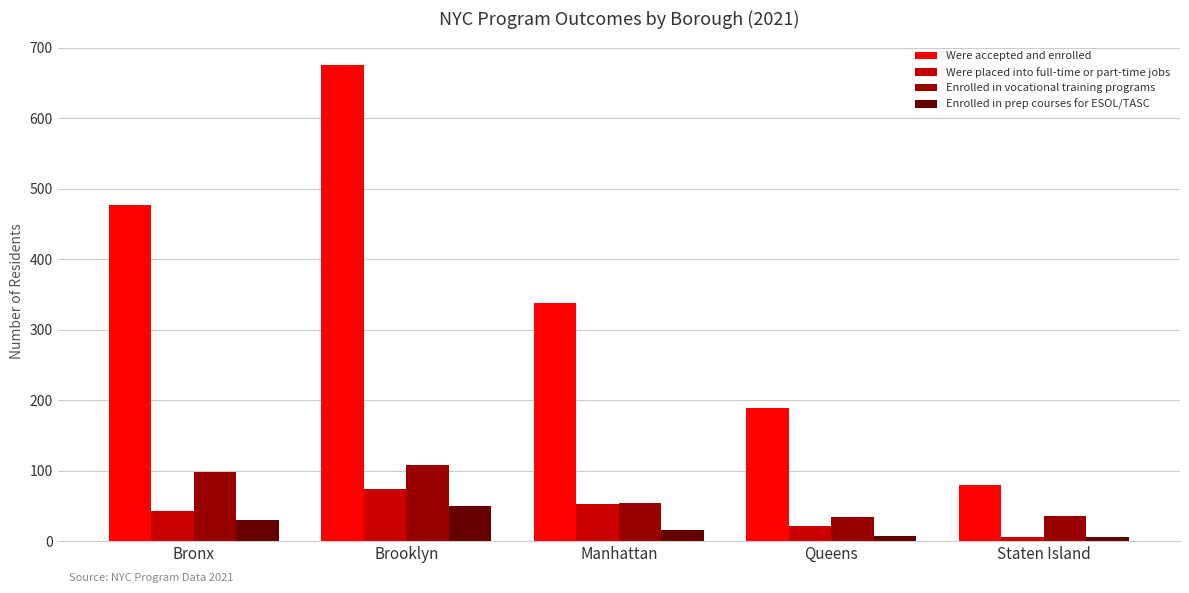

Is the value of Were accepted and enrolled at Staten Island greater than the value of Were placed into full-time or part-time jobs at Brooklyn?

Yes